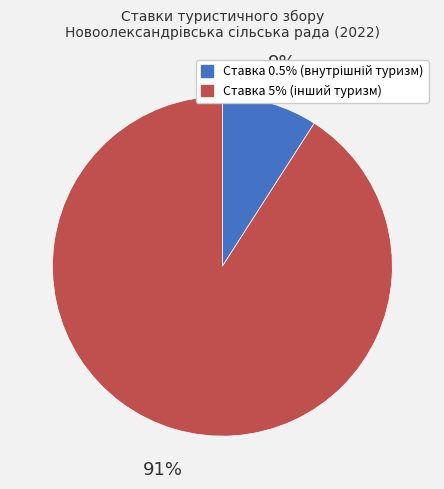

To the nearest percent, what is the difference between the largest and smallest slice percentages?

82%